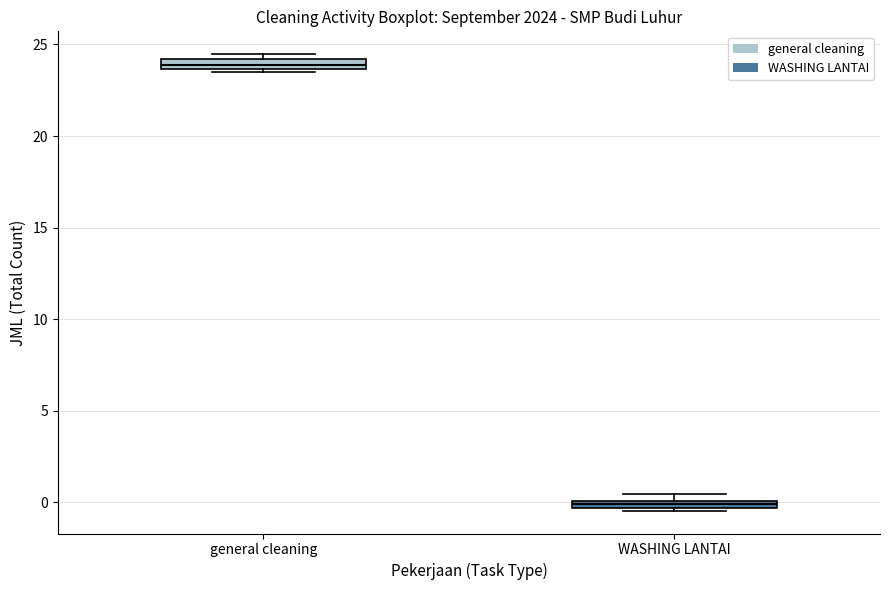

Where is the lower edge of the box for general cleaning on the y-axis? The values are not printed on the chart, so give them approximately, as read against the axis.

23.5